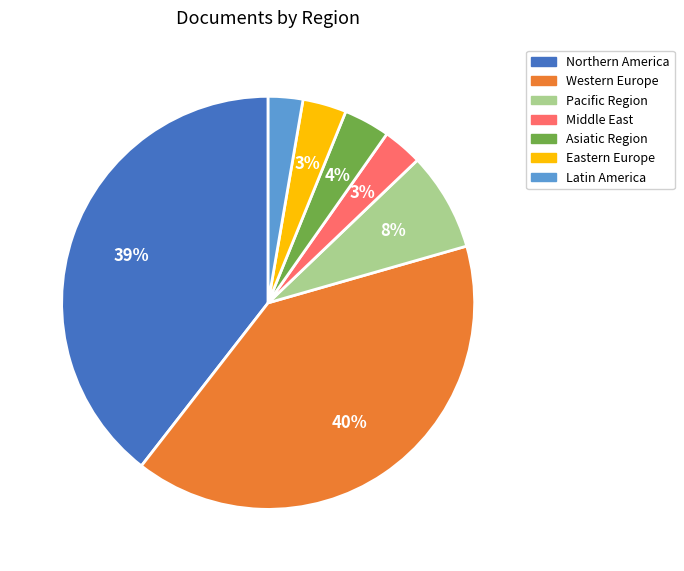

Is there any slice that represents more than half of the pie?

No